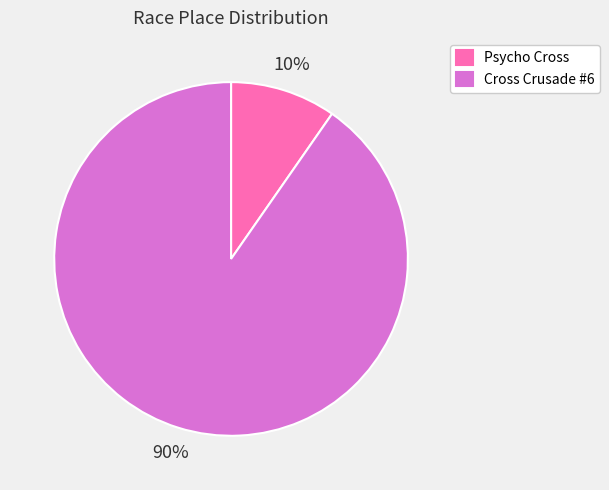

To the nearest percent, what portion does Psycho Cross represent?

10%